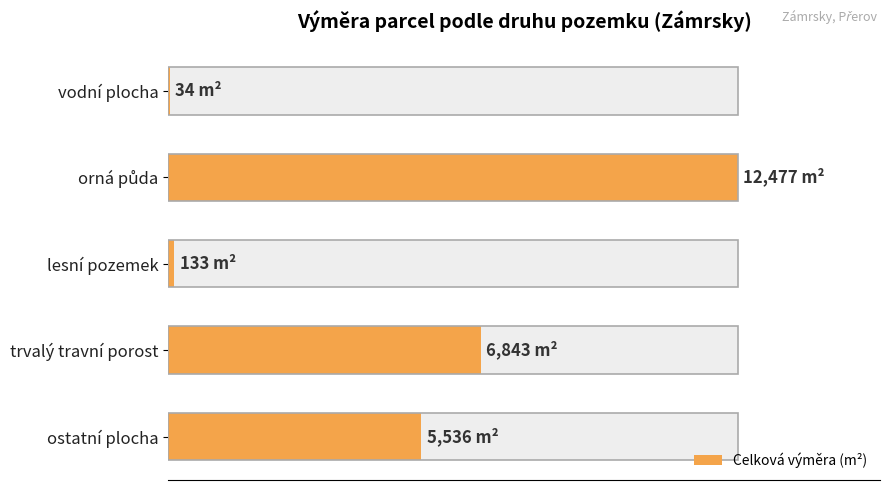

What is the difference between the second highest and minimum values?

6809